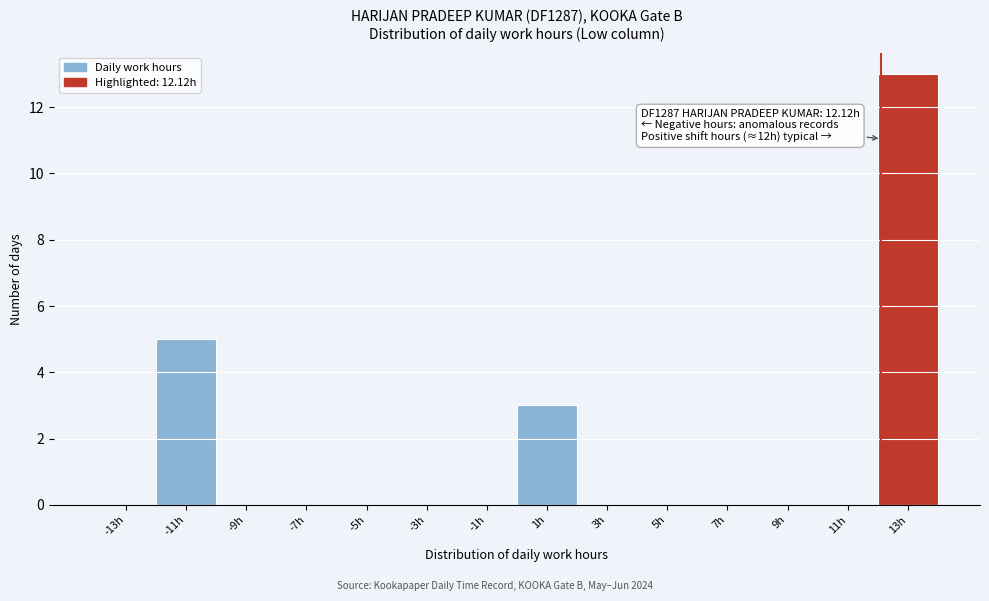

Which range on the x-axis has the tallest bar?

12 to 14